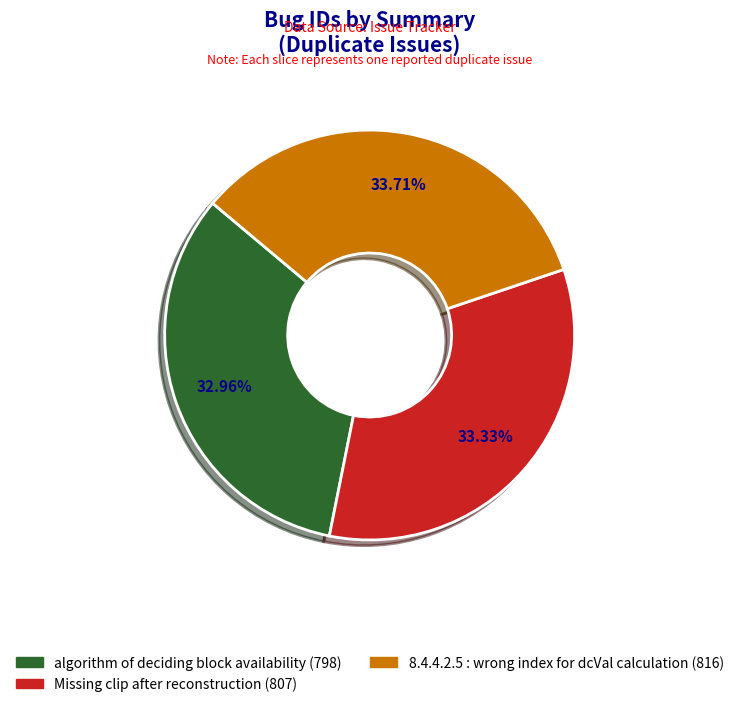

Is there a majority slice in this chart?

No